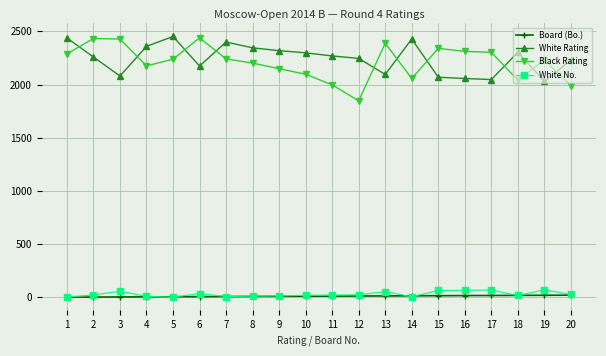

True or false: Black Rating has more than 0 points higher than both neighbors.

True